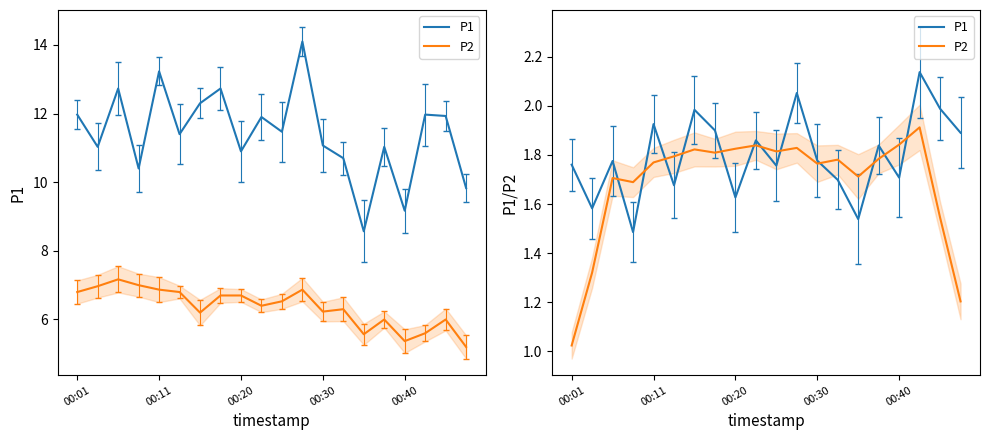

Which series changed the most between 00:01 and 11?

P2